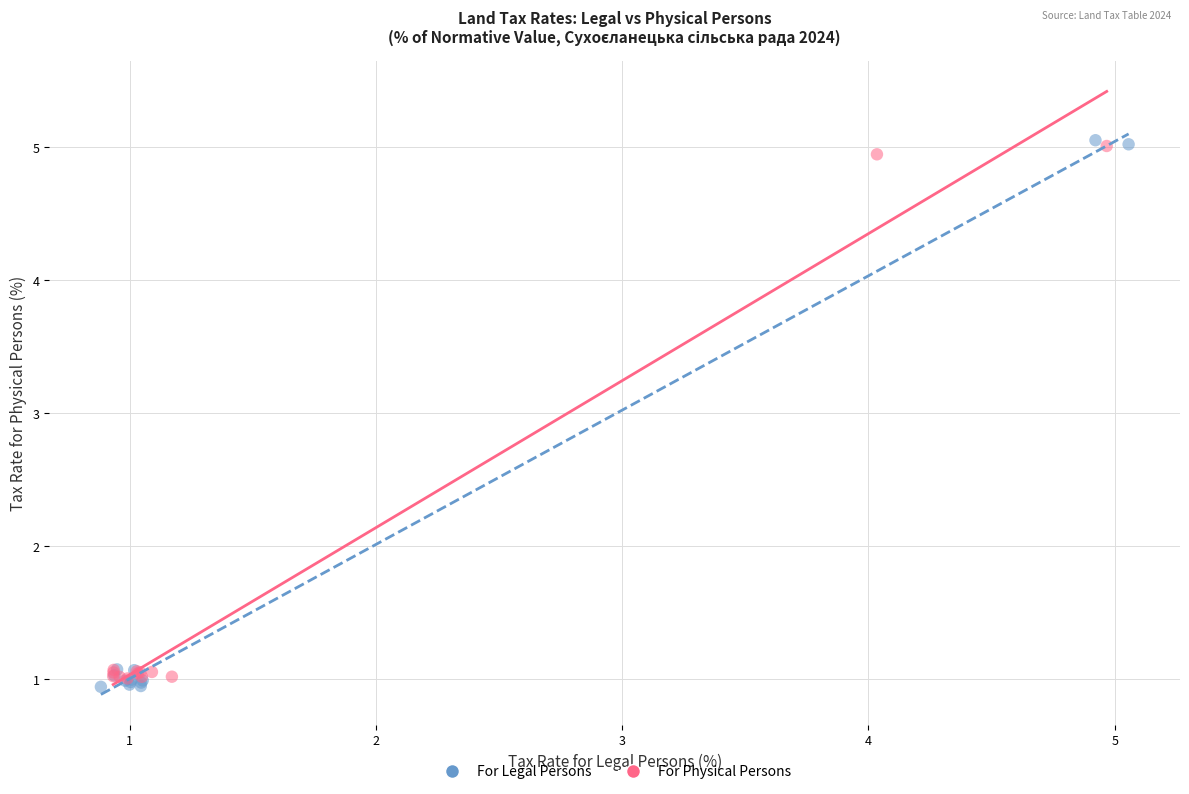

What are all the series names shown in the legend?

For Legal Persons, For Physical Persons